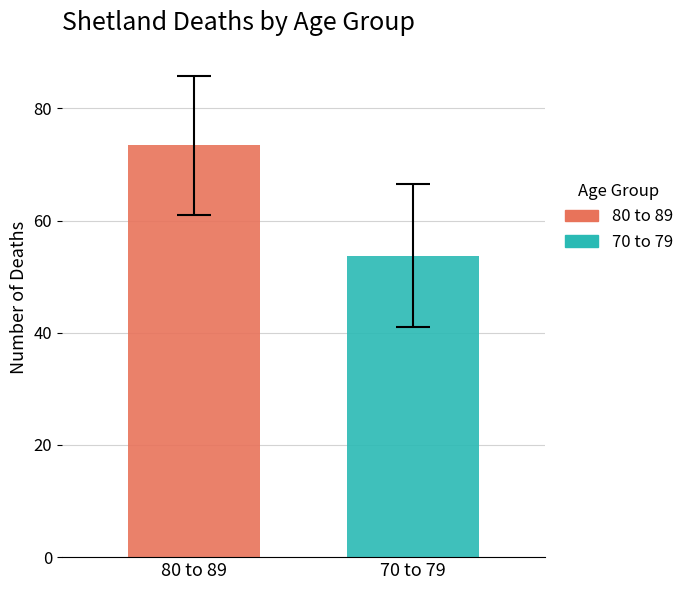

How many bars are there in total?

2